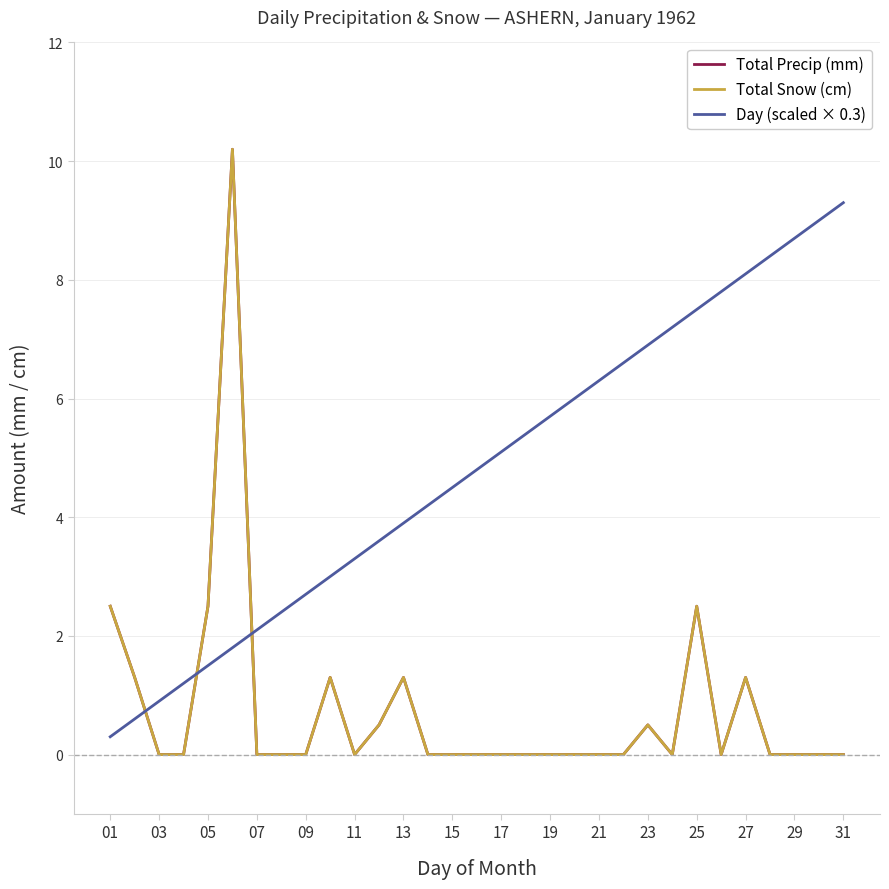

Does the chart display data point markers on the line(s)?

No